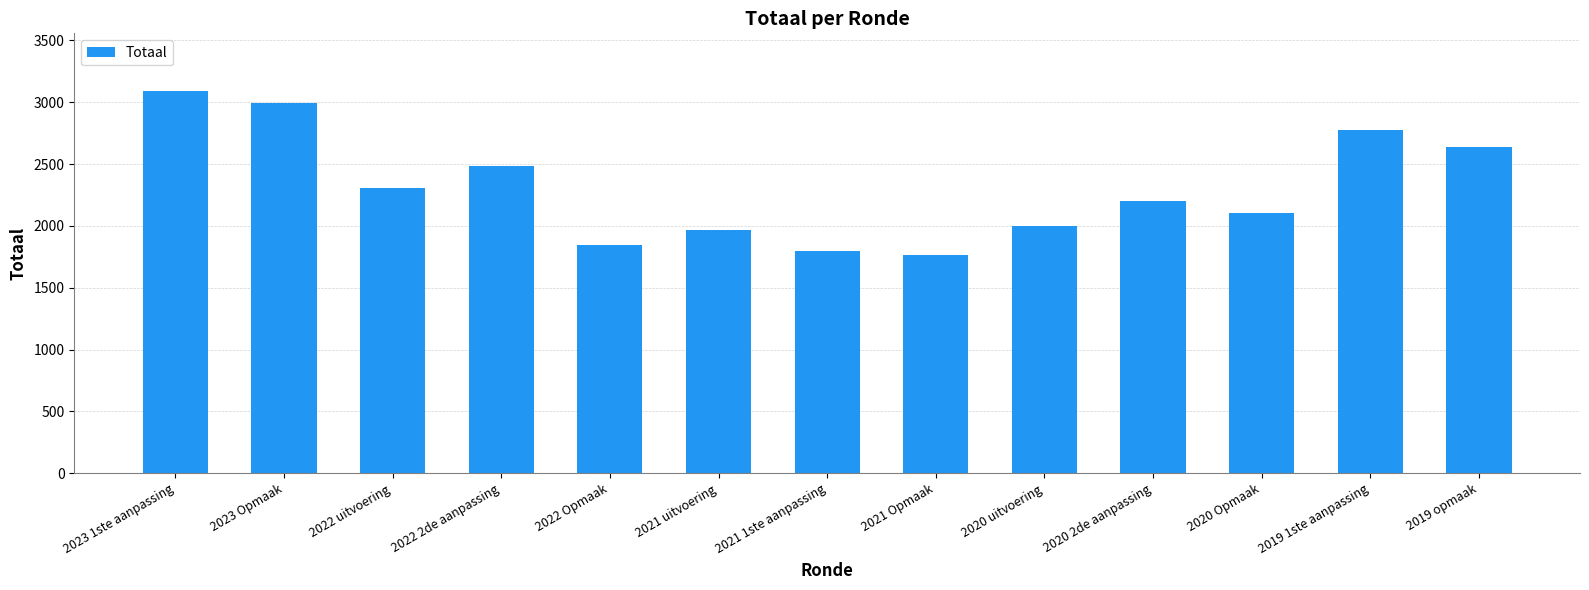

What is the sum of the values at 2022 uitvoering and 2021 Opmaak?

4074